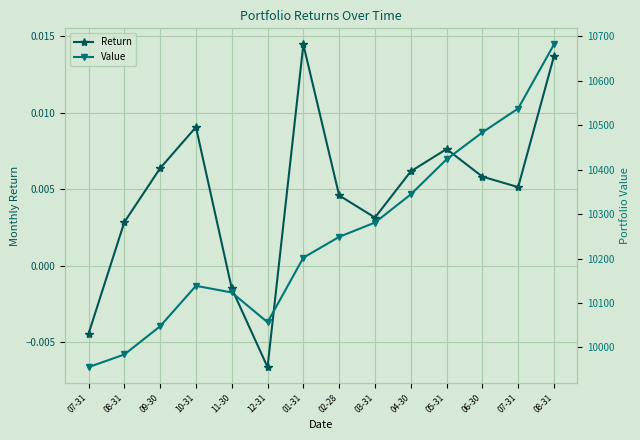

What is the label of the 13th point from the right?

08-31